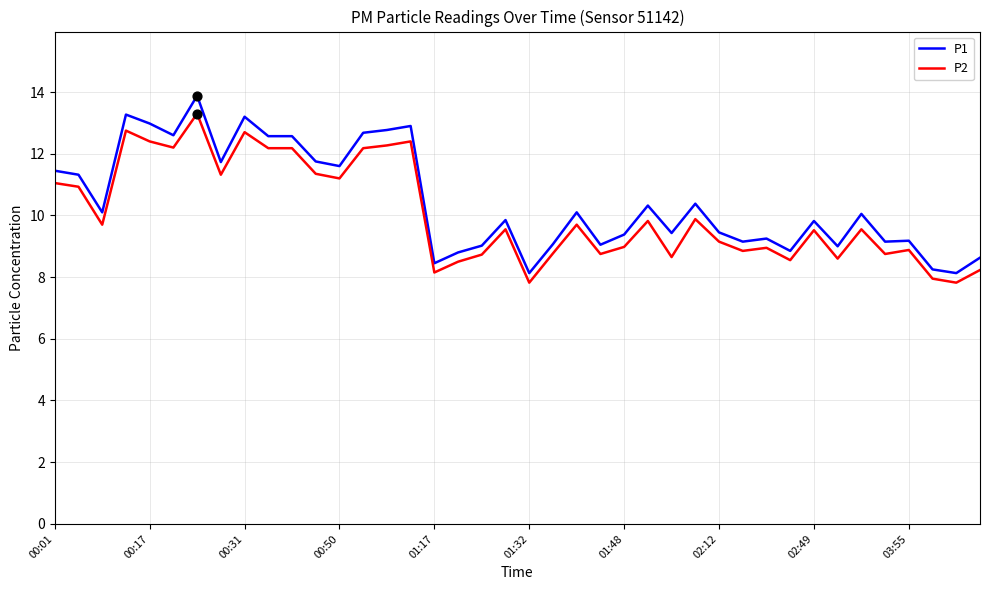

Which series has the largest total across all categories?

P1